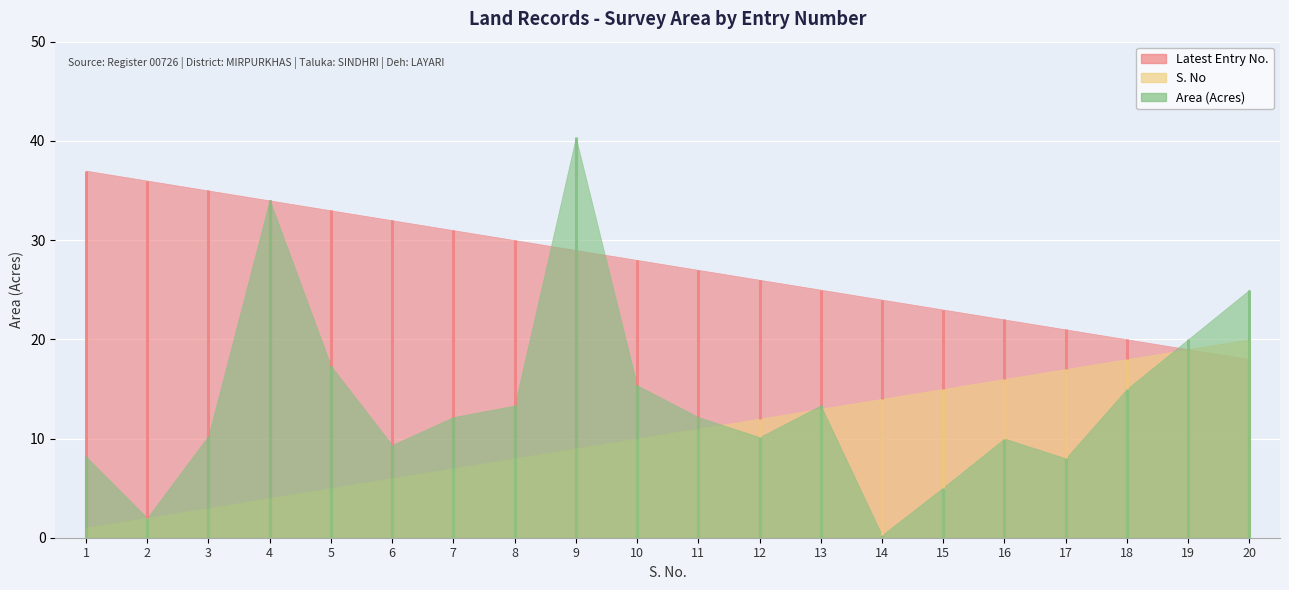

Reading left to right, transcribe all the data shown in this chart.

Latest Entry No.: 1=37.0	2=36.0	3=35.0	4=34.0	5=33.0	6=32.0	7=31.0	8=30.0	9=29.0	10=28.0	11=27.0	12=26.0	13=25.0	14=24.0	15=23.0	16=22.0	17=21.0	18=20.0	19=19.0	20=18.0
S. No: 1=1.0	2=2.0	3=3.0	4=4.0	5=5.0	6=6.0	7=7.0	8=8.0	9=9.0	10=10.0	11=11.0	12=12.0	13=13.0	14=14.0	15=15.0	16=16.0	17=17.0	18=18.0	19=19.0	20=20.0
Area (Acres): 1=8.2	2=2.0	3=10.3	4=34.1	5=17.3	6=9.3	7=12.2	8=13.3	9=40.4	10=15.4	11=12.2	12=10.1	13=13.3	14=0.3	15=5.1	16=10.0	17=8.0	18=15.0	19=20.0	20=25.0